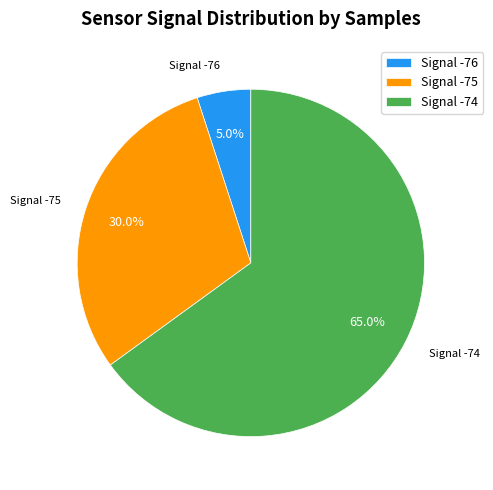

What is the ratio of the value at Signal -74 to the value at Signal -76?

13.0